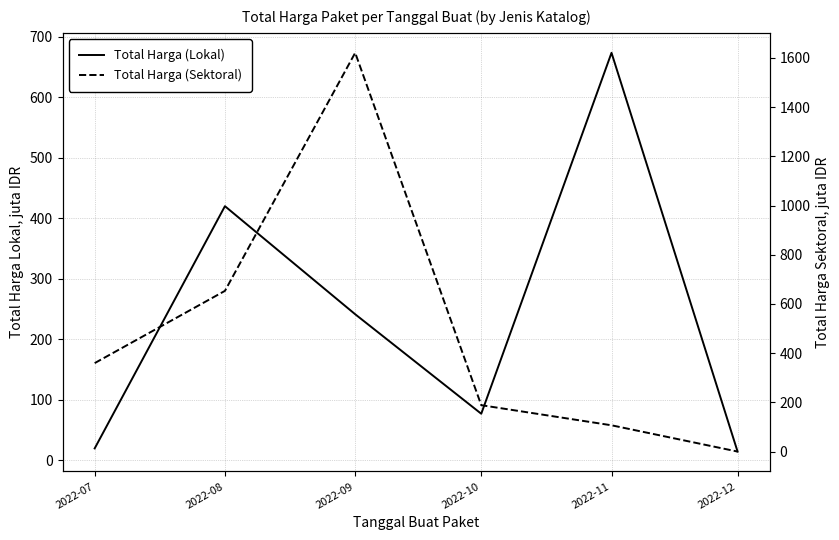

At 2022-07, list the series in order from largest to smallest.

Total Harga (Sektoral), Total Harga (Lokal)